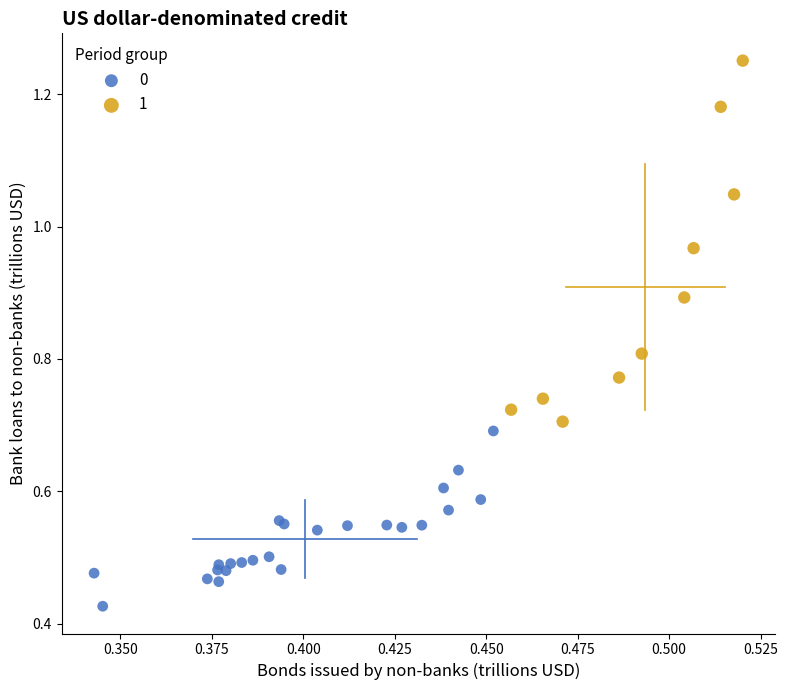

What are all the series names shown in the legend?

0, 1